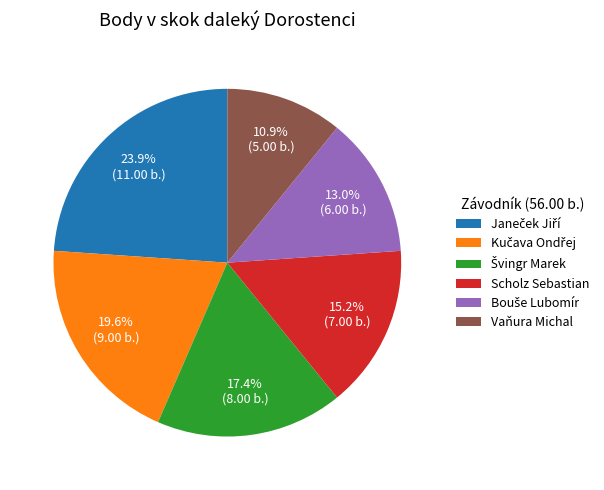

What percentage is NOT represented by Scholz Sebastian?

84.8%